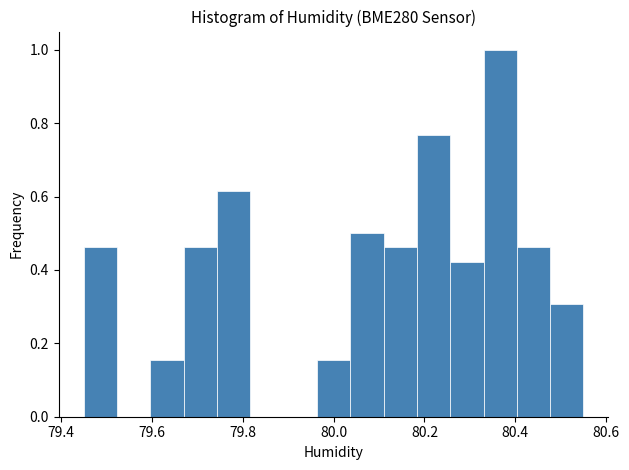

Around what value on the x-axis is the tallest bar? Give the approximate position of its centre, as read against the axis.

80.36